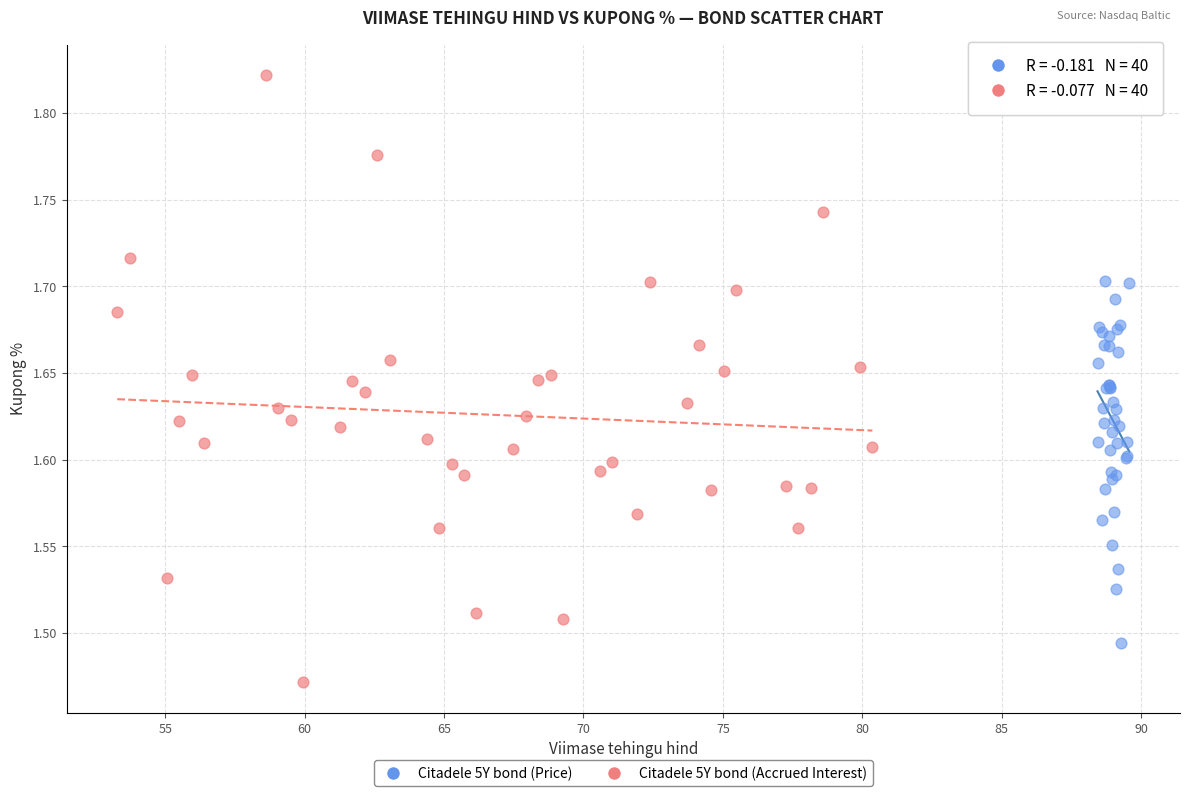

Which series contains the lowest Y value?

Citadele 5Y bond (Accrued Interest)